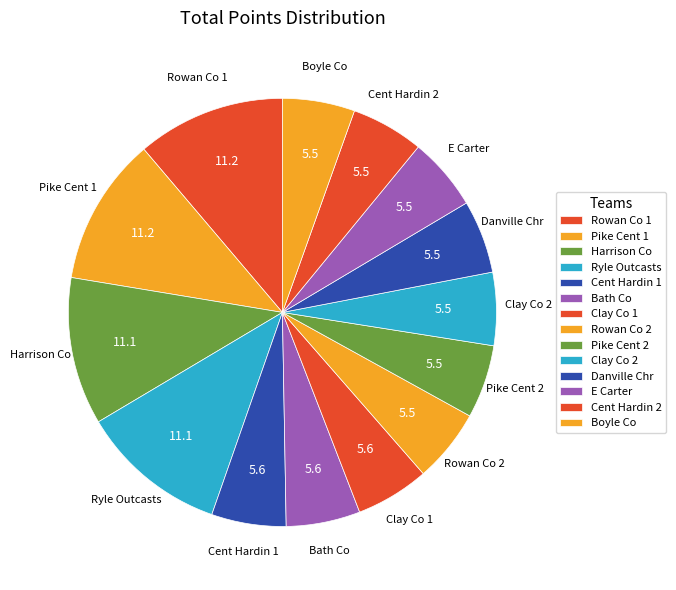

How many segments does this pie chart have?

14